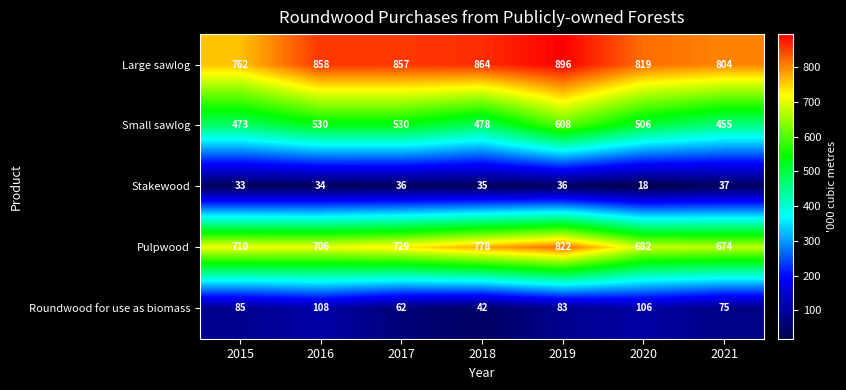

Is it true that Stakewood equals 7 at 2015?

False